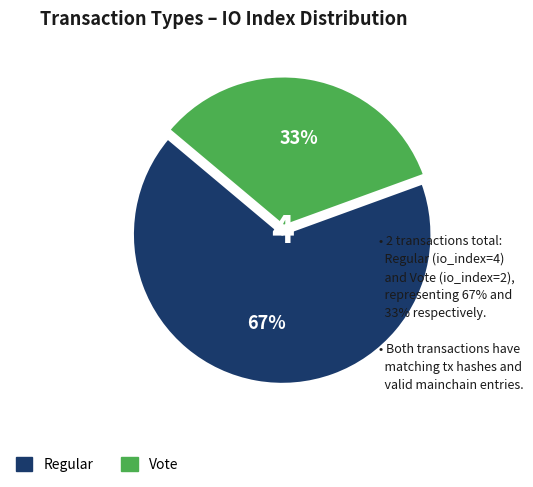

Which category has the biggest portion of the pie?

Regular